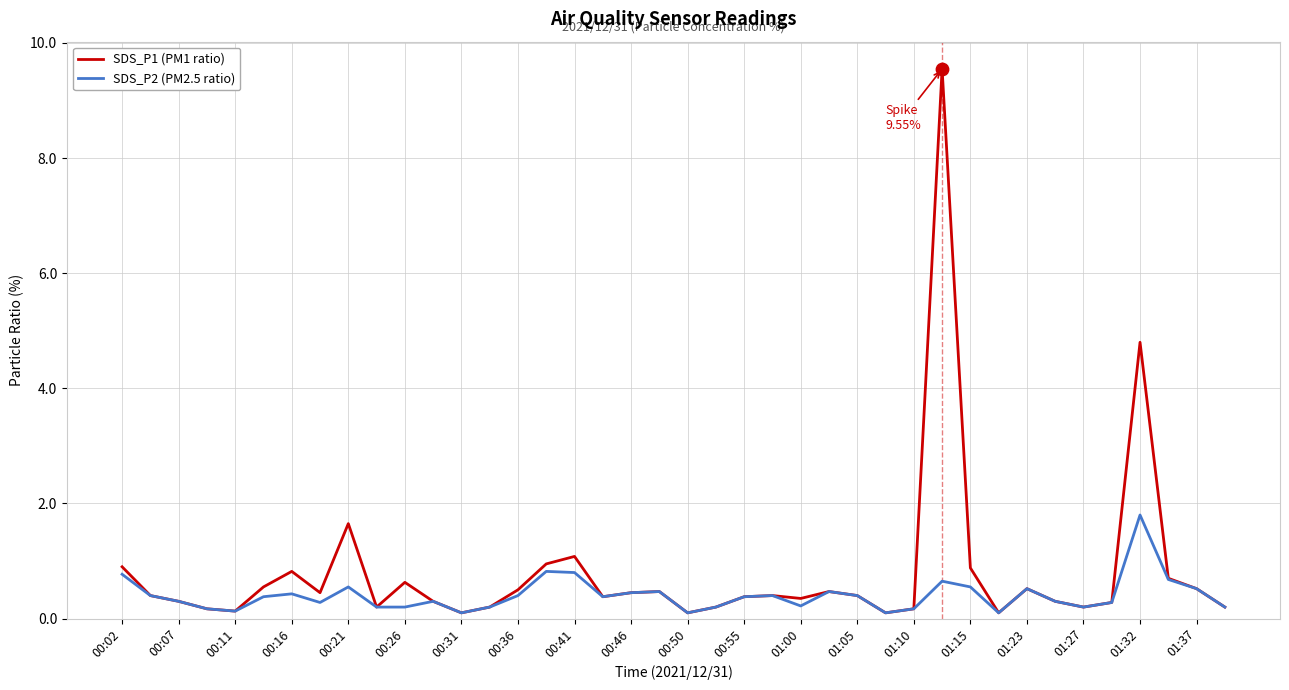

What is the greatest value displayed?

9.6